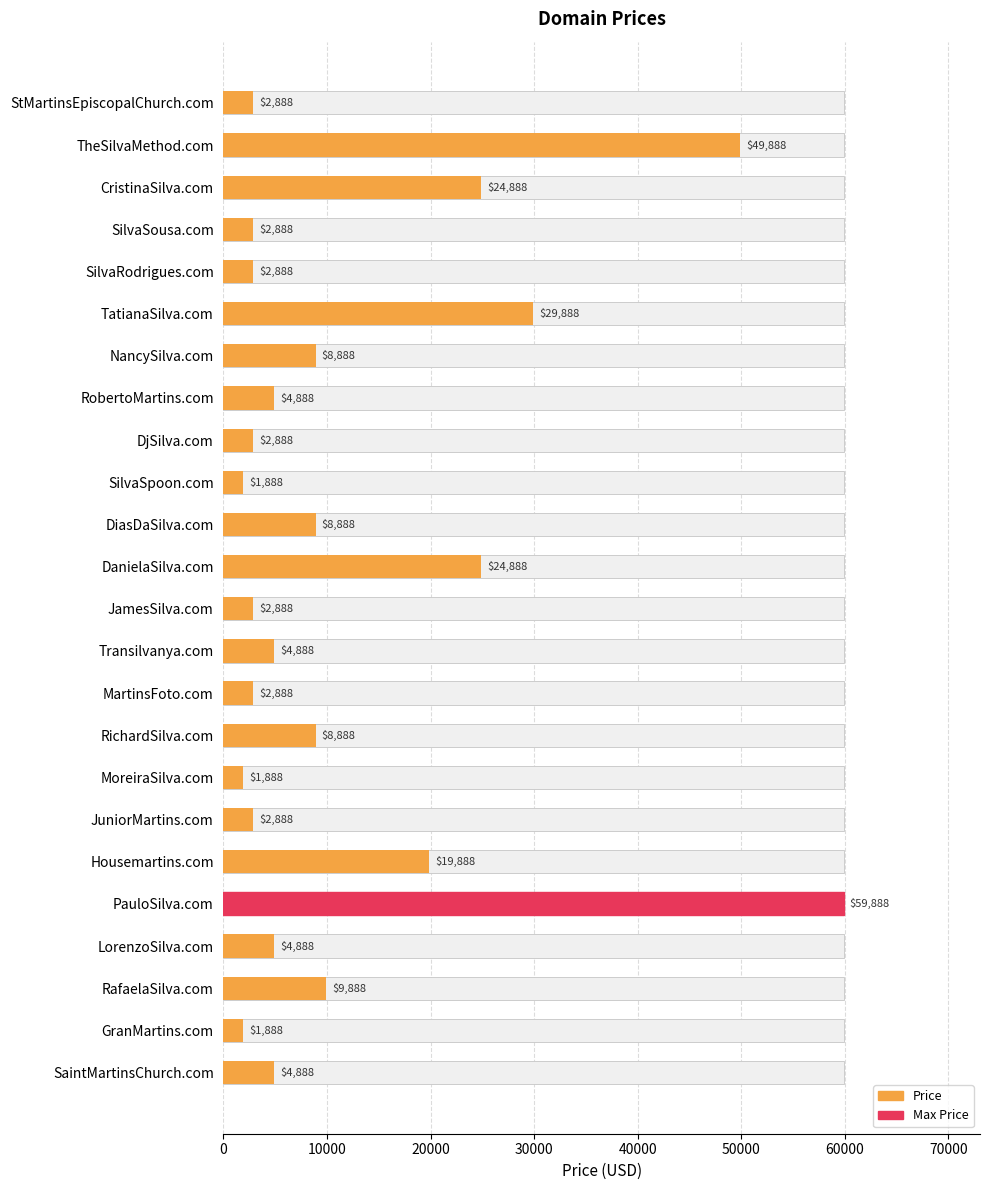

What position from the left is RichardSilva.com?

16